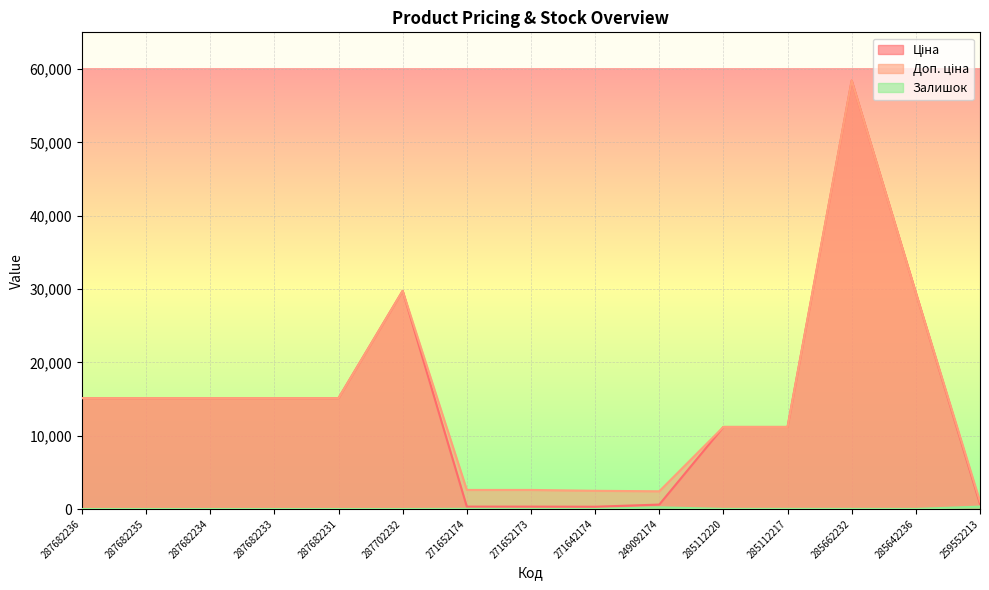

Reading left to right, list all the values displayed in this chart.

Ціна: 15120.0	15120.0	15120.0	15120.0	15120.0	29747.2	324.8	324.8	310.3	603.7	11188.2	11188.2	58426.5	29491.5	693.7
Доп. ціна: 15120.0	15120.0	15120.0	15120.0	15120.0	29747.2	2598.3	2598.3	2482.4	2414.8	11188.2	11188.2	58426.5	29491.5	1024.6
Залишок: 0.0	0.0	0.0	0.0	0.0	0.0	27.0	12.0	7.0	233.0	17.0	17.0	14.0	12.0	330.0